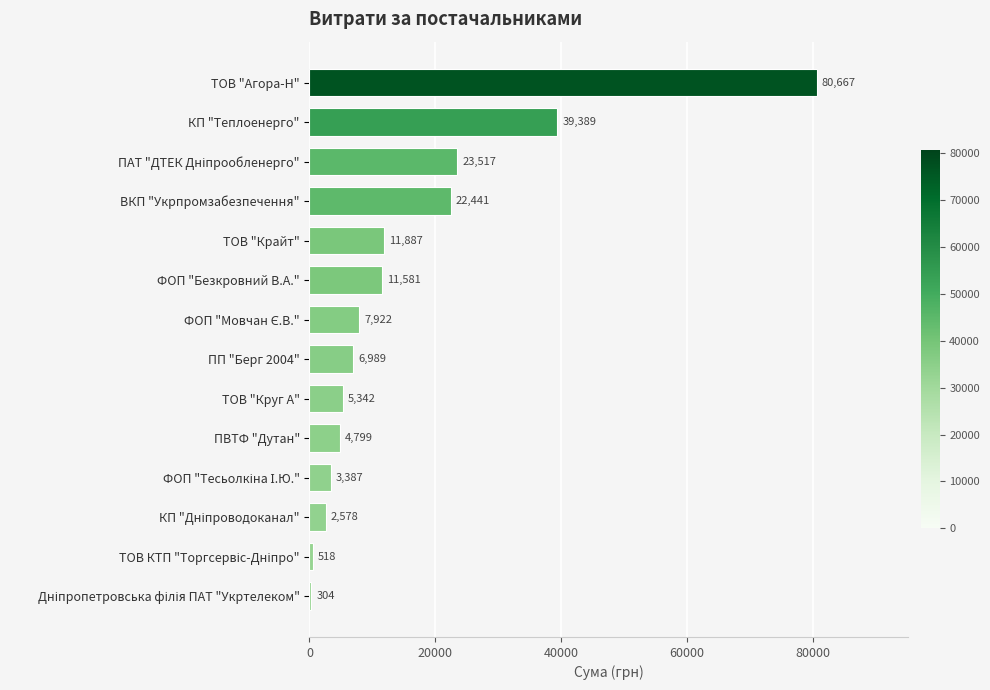

Which has a higher value, ФОП "Безкровний В.А." or ВКП "Укрпромзабезпечення"?

ВКП "Укрпромзабезпечення"